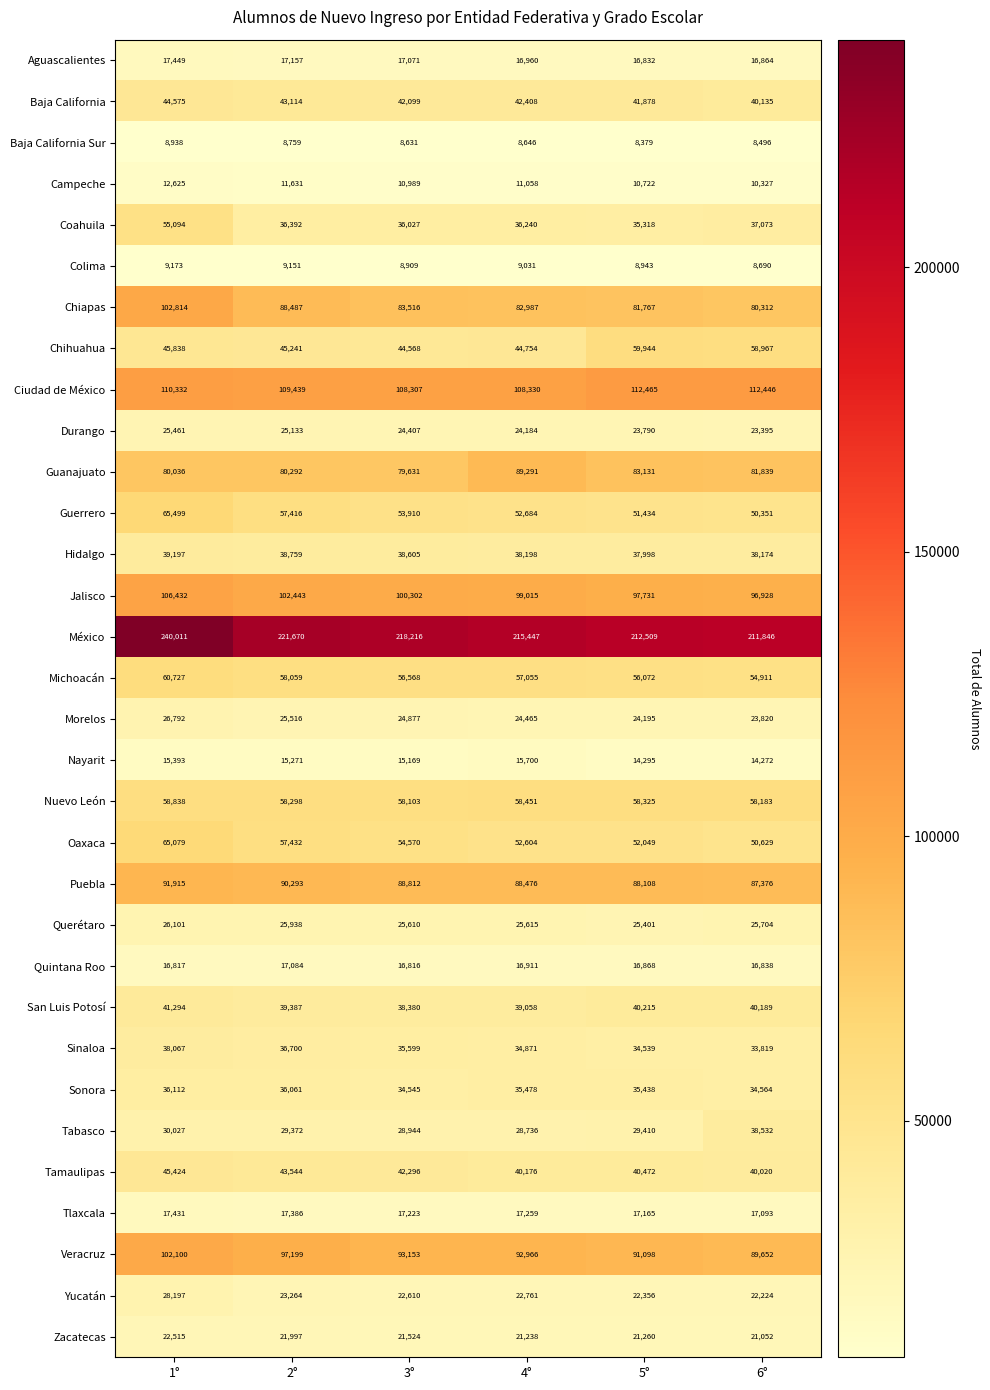

What is the sum of all Quintana Roo values?

101334